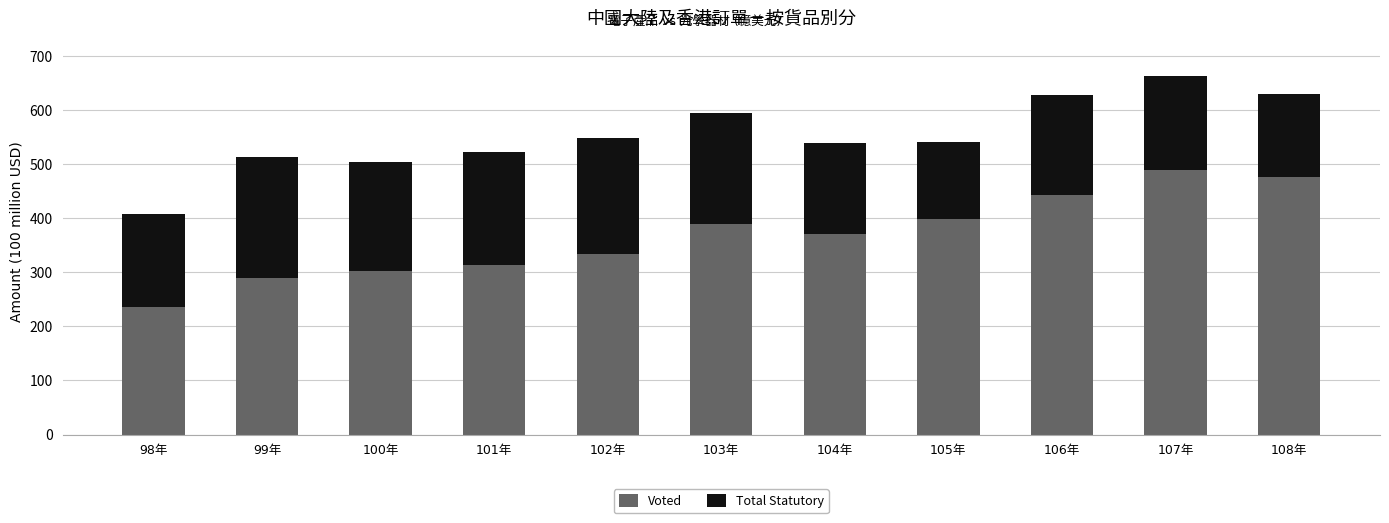

What is the average value of the Voted series?

368.2